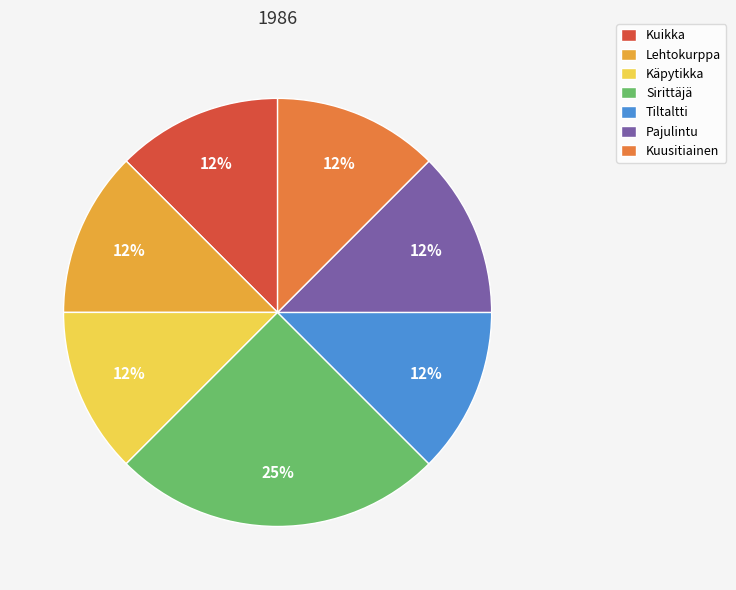

Which slice is the largest?

Sirittäjä